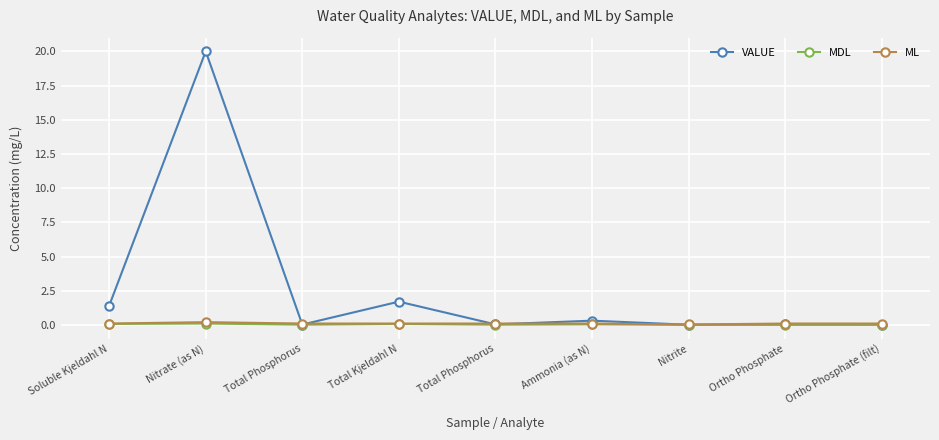

At which category is the sum across all series the highest?

Nitrate (as N)